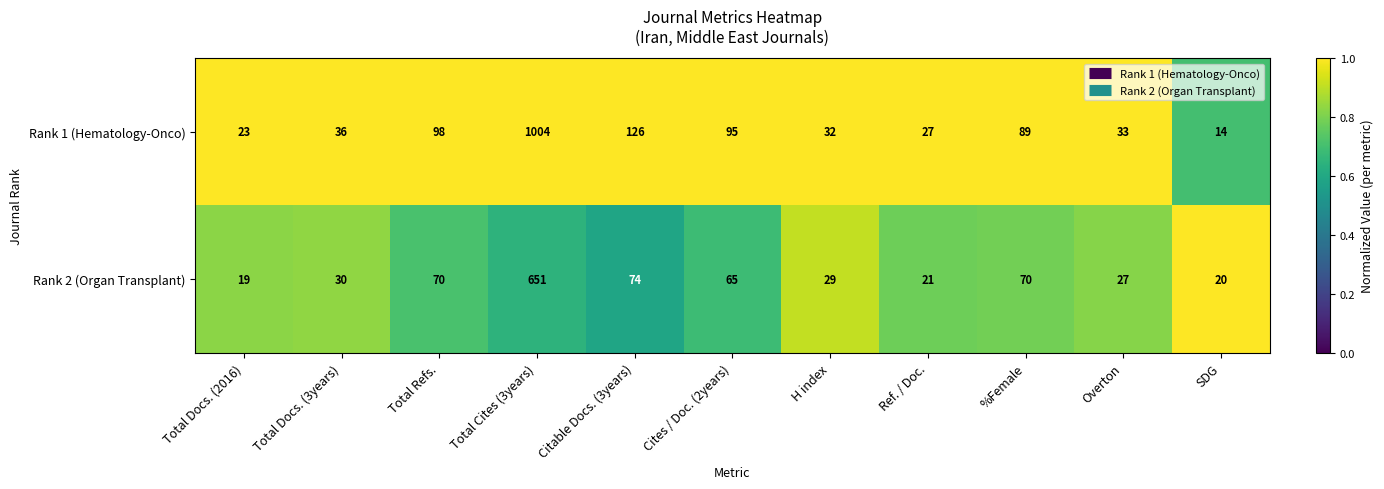

What is the minimum value shown in the chart?

14